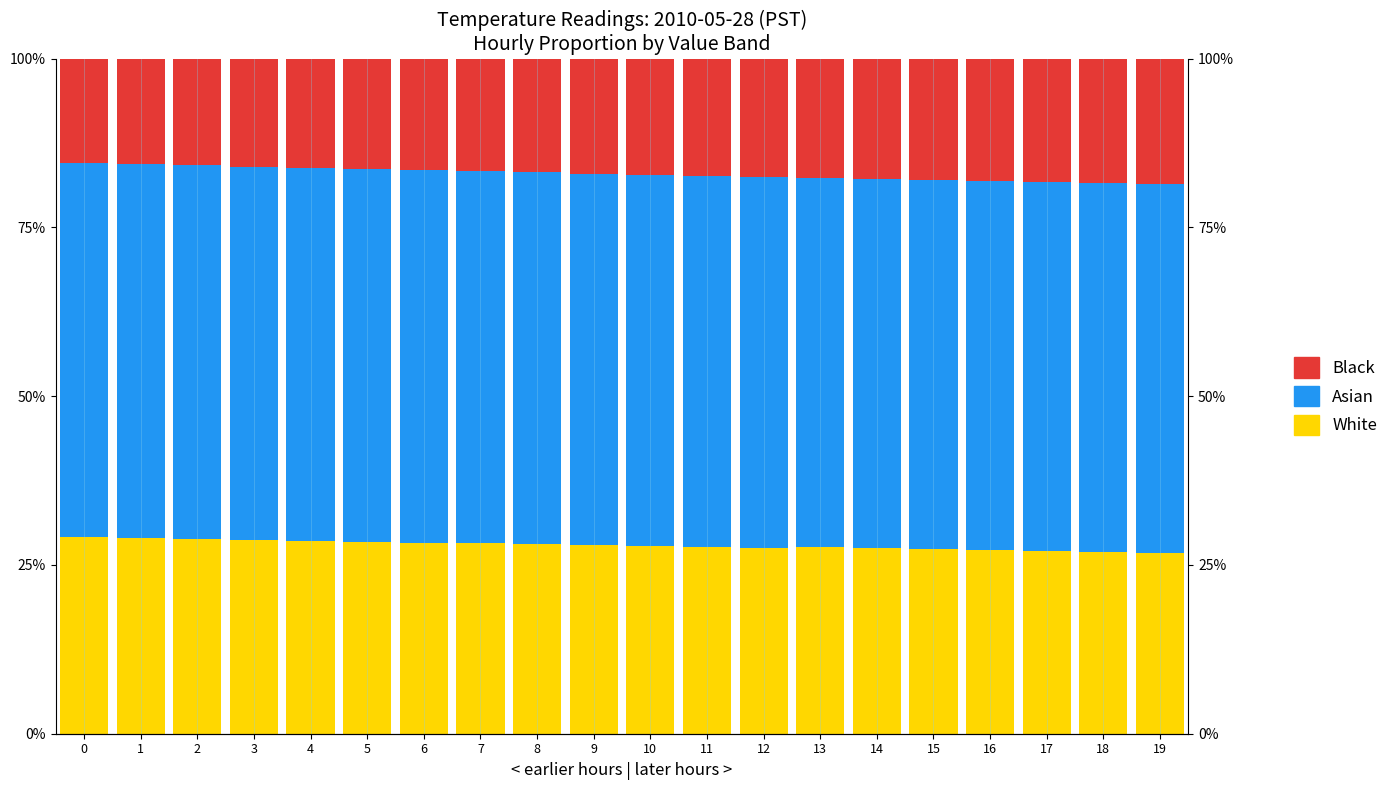

Between 6 and 9, which series saw the biggest shift?

Black